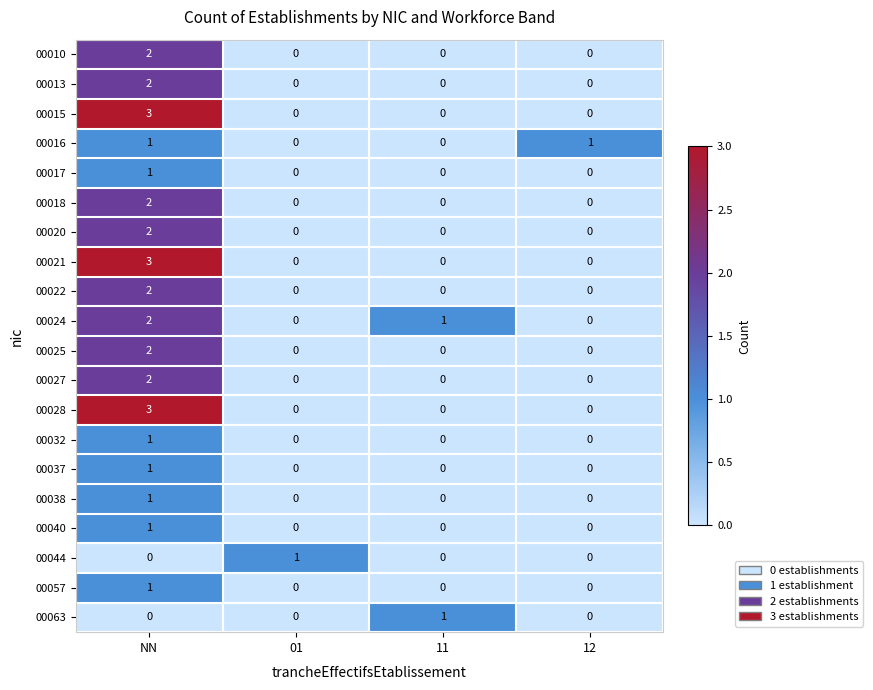

What is the total value across all series at NN?

32